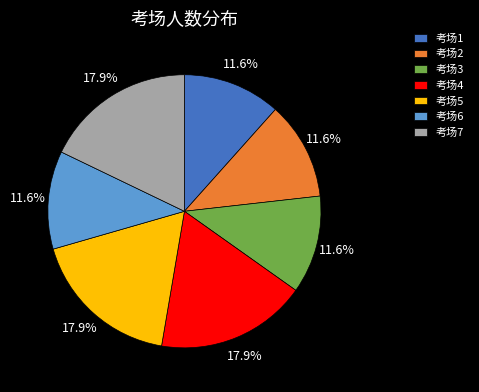

Approximately how many times larger is the value at 考场2 compared to 考场1?

1.0